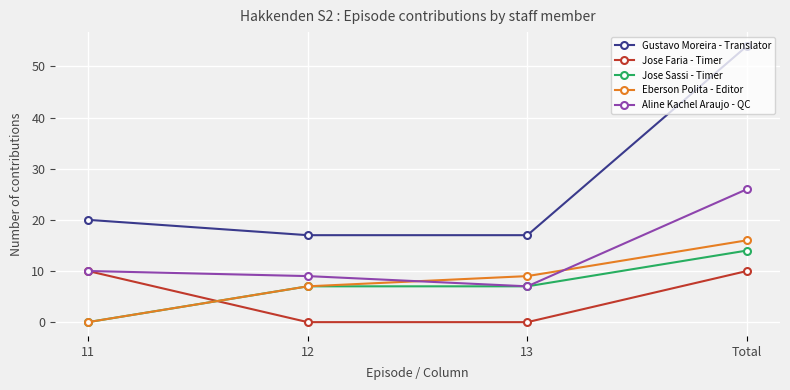

True or false: Jose Faria - Timer and Gustavo Moreira - Translator cross at least once.

False